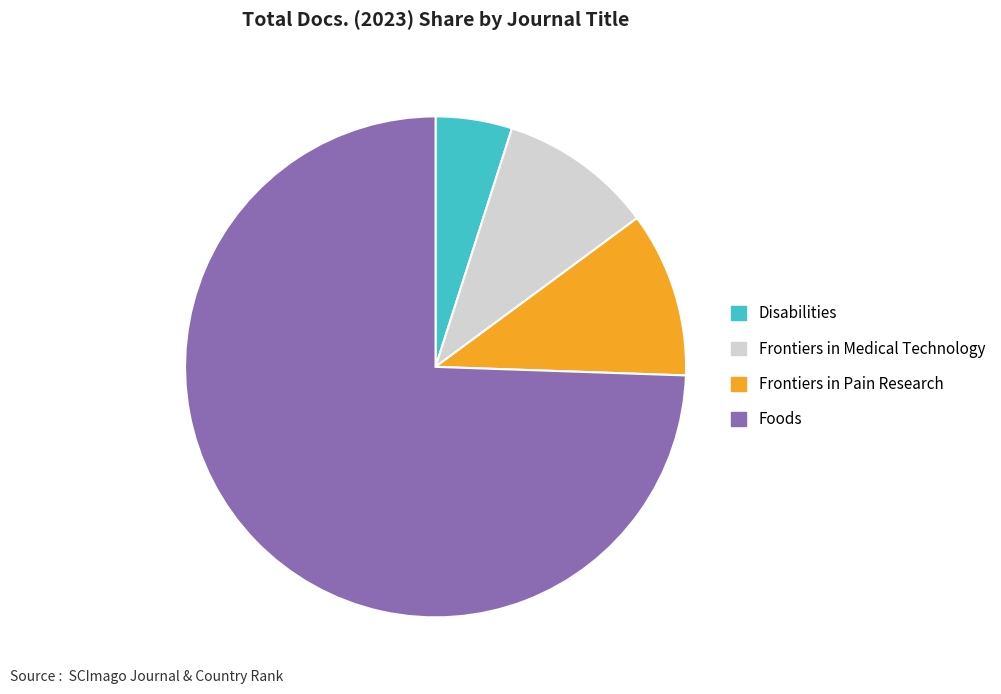

What is the ratio of the value at Disabilities to the value at Frontiers in Pain Research?

0.5